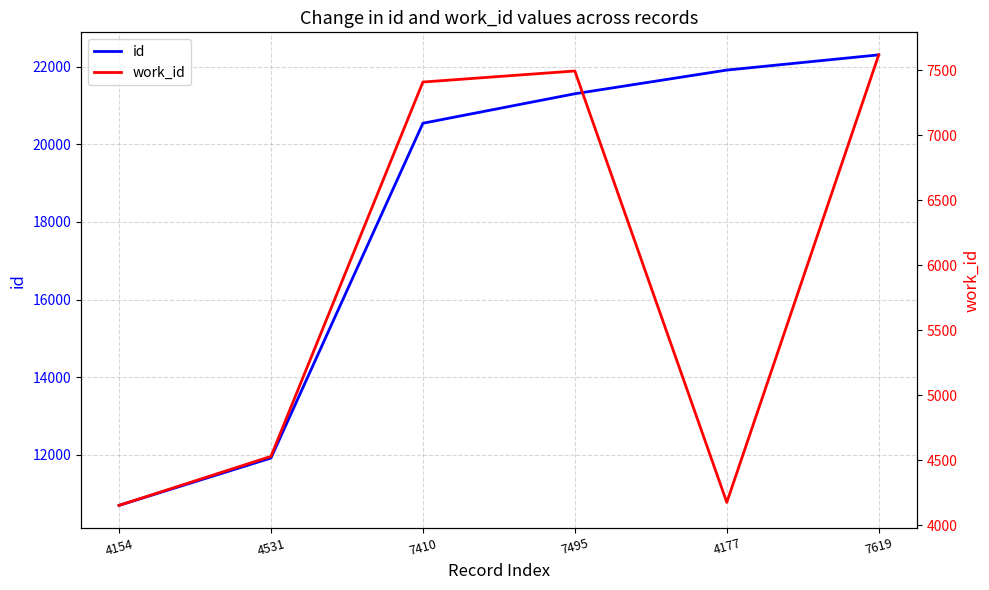

What is the sum of all work_id values?

35386